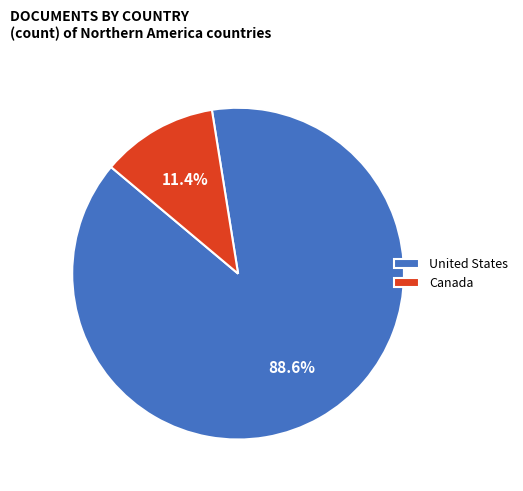

Is there any slice that represents more than half of the pie?

Yes